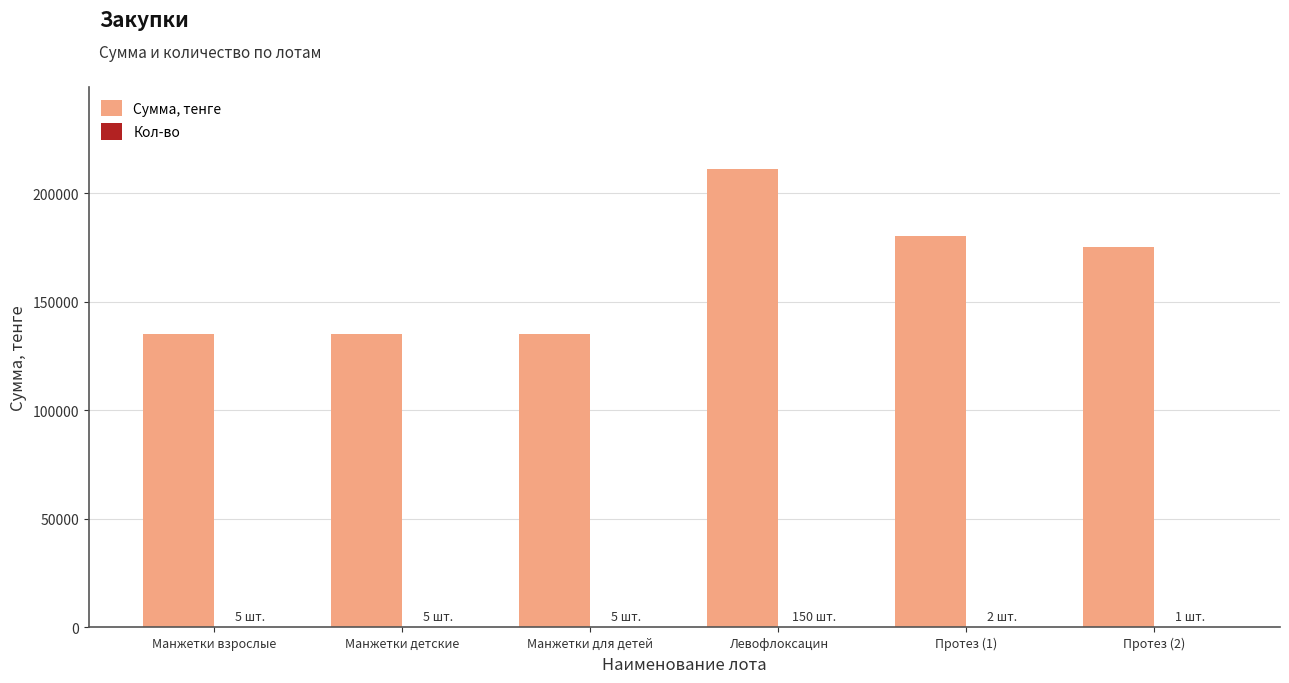

Between Манжетки для детей and Протез (1), which series saw the biggest shift?

Сумма, тенге